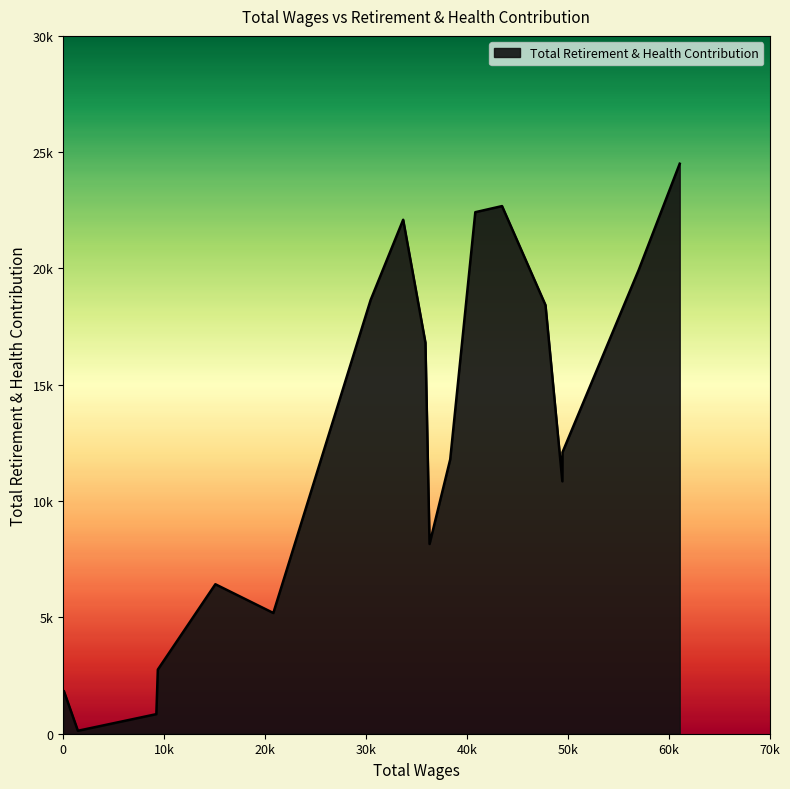

Does the chart have visible grid lines?

No